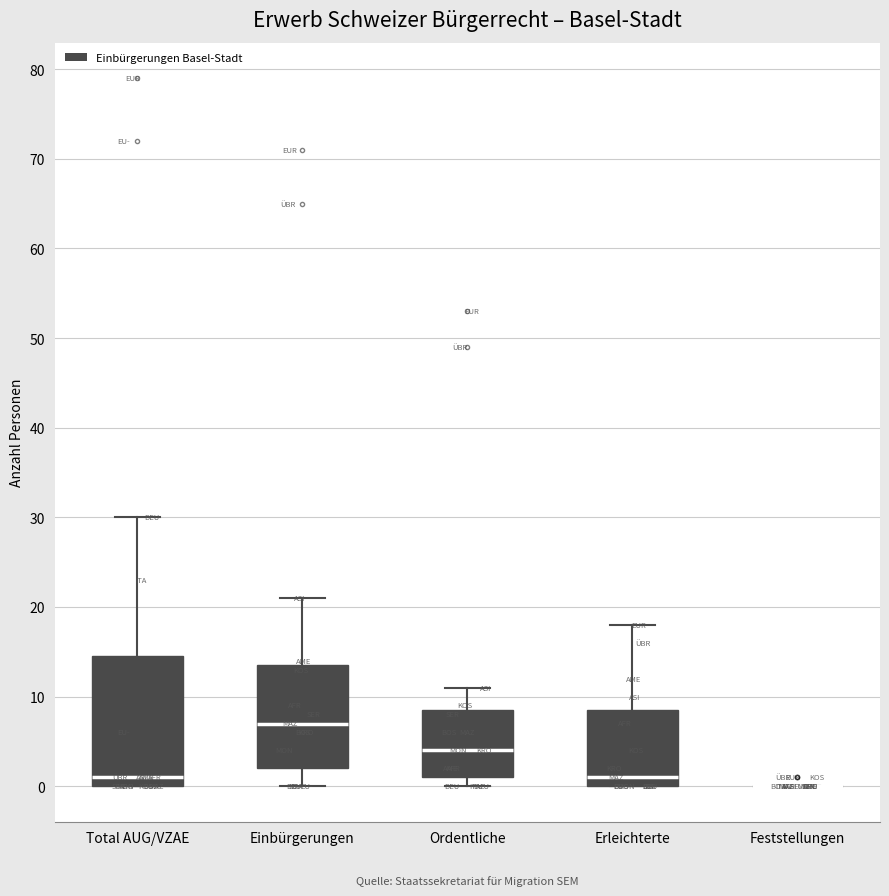

Reading left to right, transcribe this box plot: for each box, give where its median line is, the range the box spans, and where its two whiskers end, as read against the y-axis. The values are not printed on the chart, so give them approximately, as read against the axis.

Total AUG/VZAE: median 1, box 0 to 15, whiskers 0 to 30
Einbürgerungen: median 7, box 2 to 14, whiskers 0 to 21
Ordentliche: median 4, box 1 to 9, whiskers 0 to 11
Erleichterte: median 1, box 0 to 9, whiskers 0 to 18
Feststellungen: box collapsed to a line at 0, whiskers 0 to 0